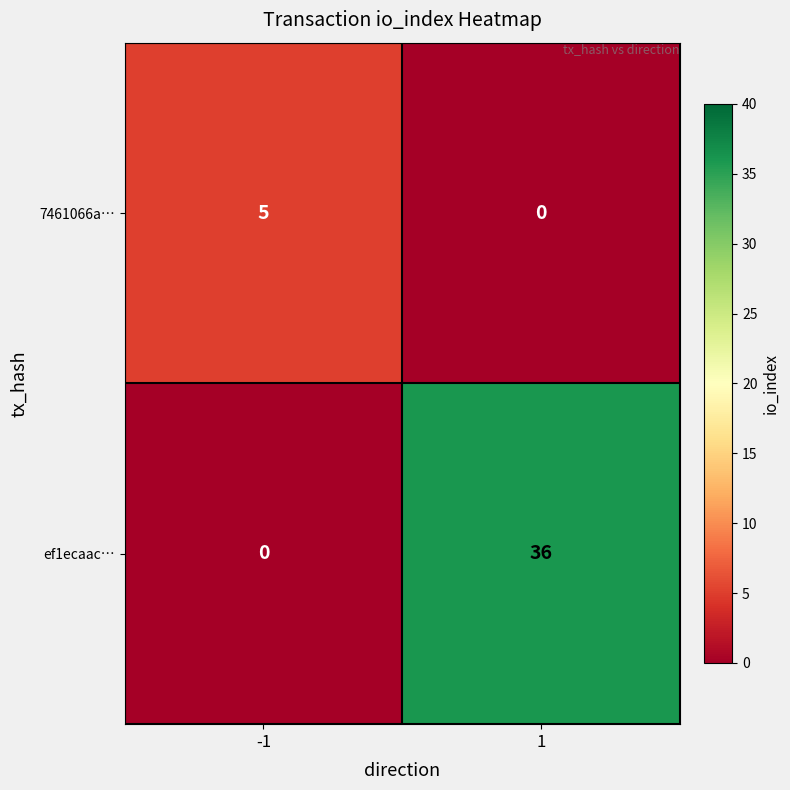

How many data points does each series have?

2